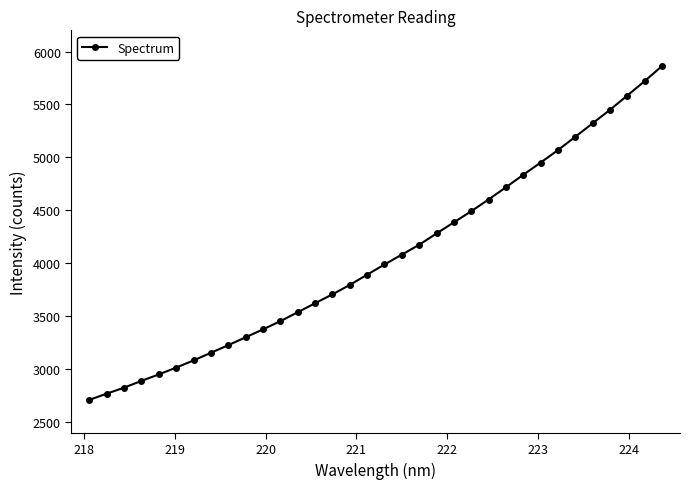

What is the value of the 9th point from the left?

3227.5